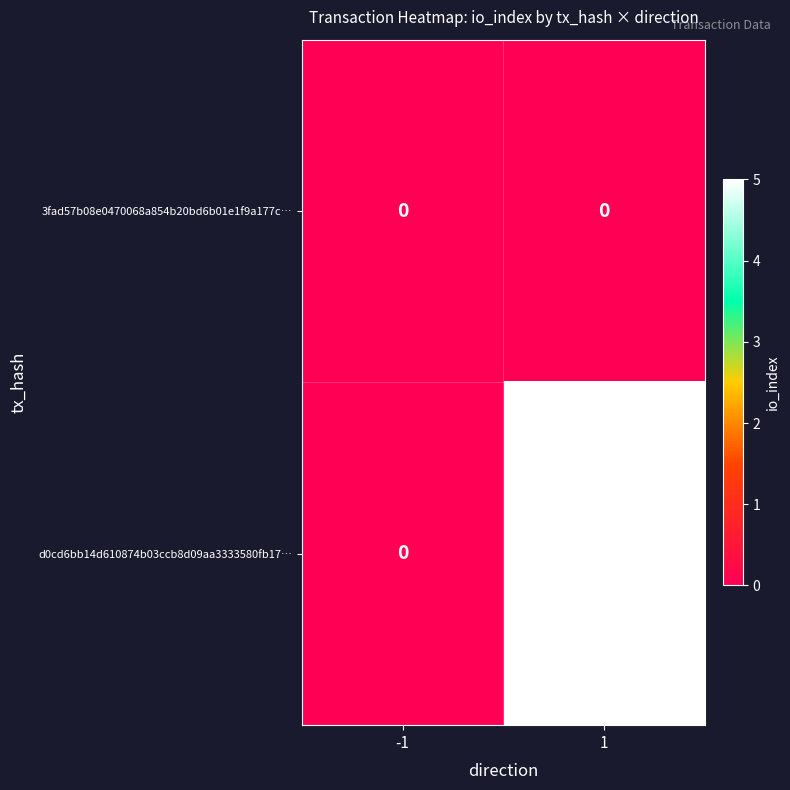

The d0cd6bb14d610874b03ccb8d09aa3333580fb17… series shows 9 at 1. True or false?

False